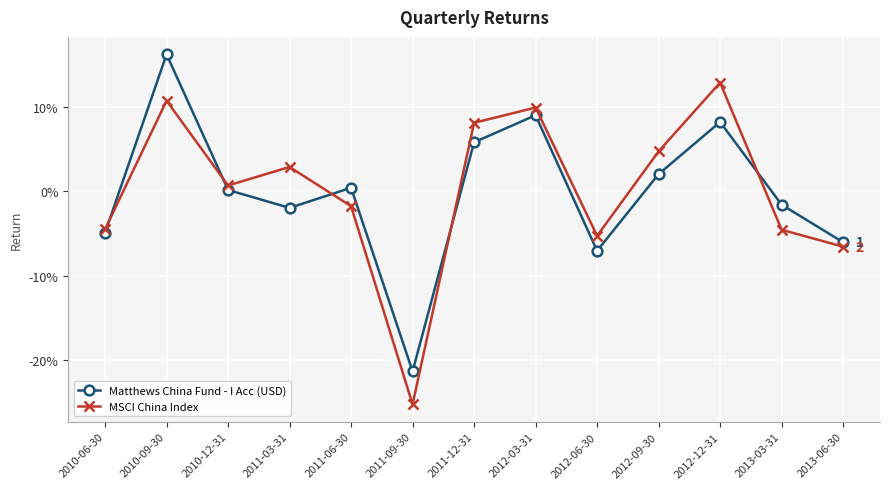

What is the label of the 4th point from the right?

2012-09-30